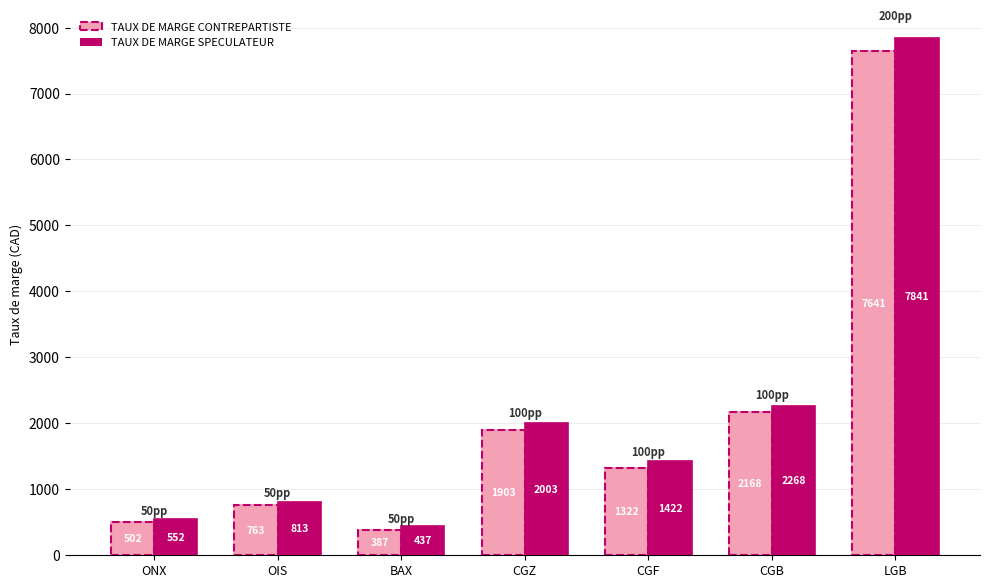

How many data points in TAUX DE MARGE CONTREPARTISTE are less than 1322?

3